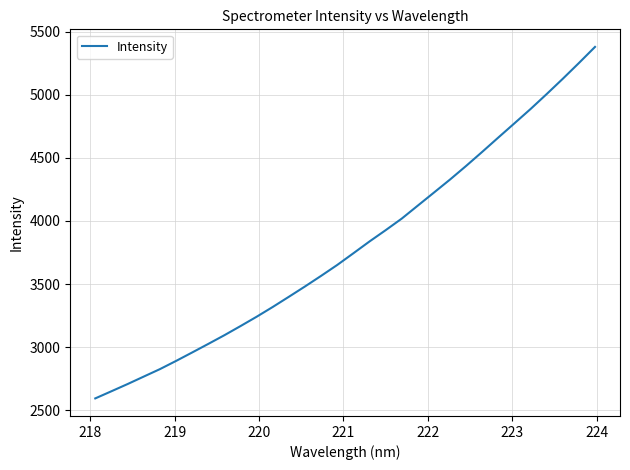

Count the number of values greater than 3743.

16